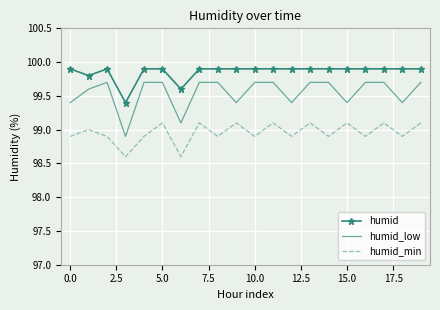

What is the maximum value shown in the chart?

99.9